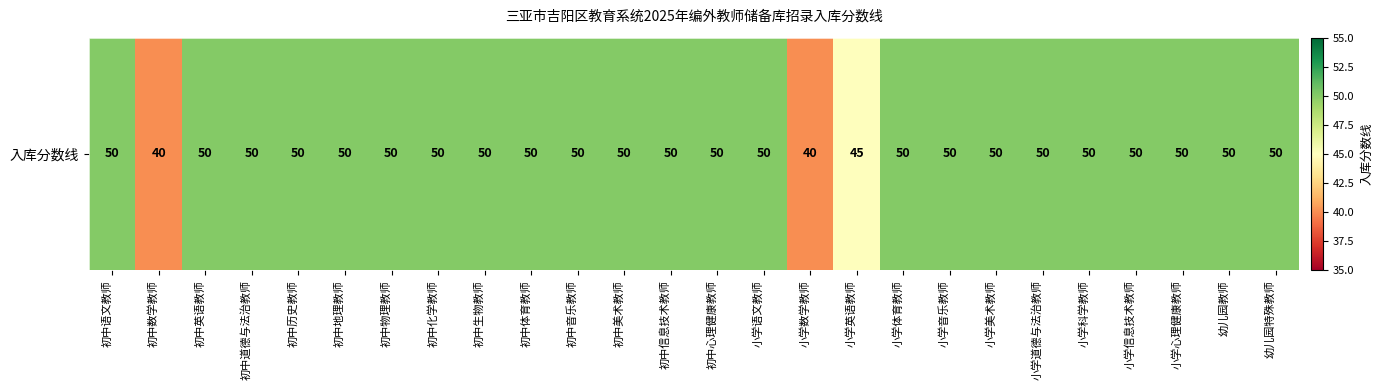

Reading right to left, list all the values displayed in this chart.

50	50	50	50	50	50	50	50	50	45	40	50	50	50	50	50	50	50	50	50	50	50	50	50	40	50